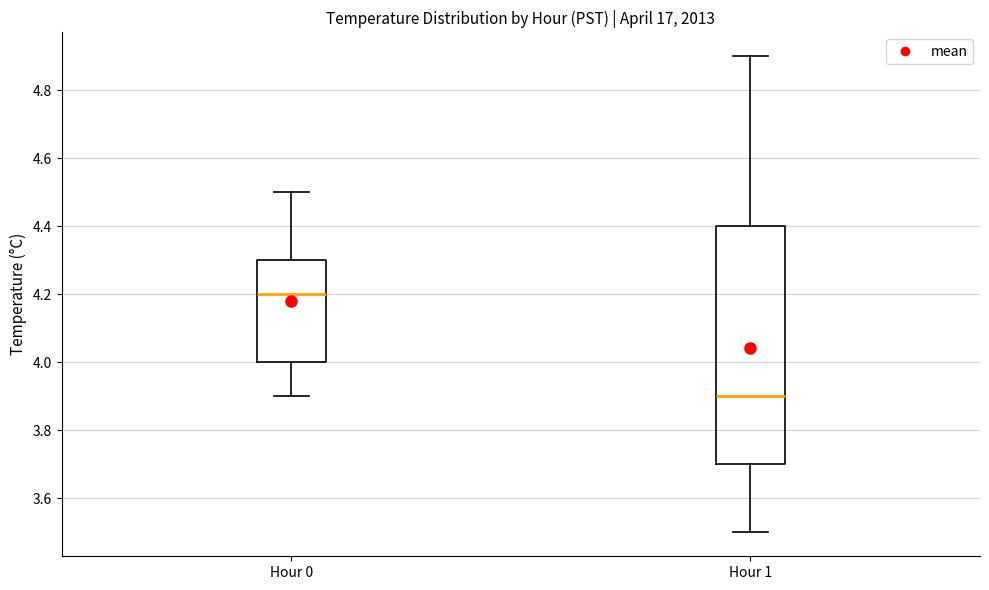

Where is the lower edge of the box for Hour 0 on the y-axis? The values are not printed on the chart, so give them approximately, as read against the axis.

4.0